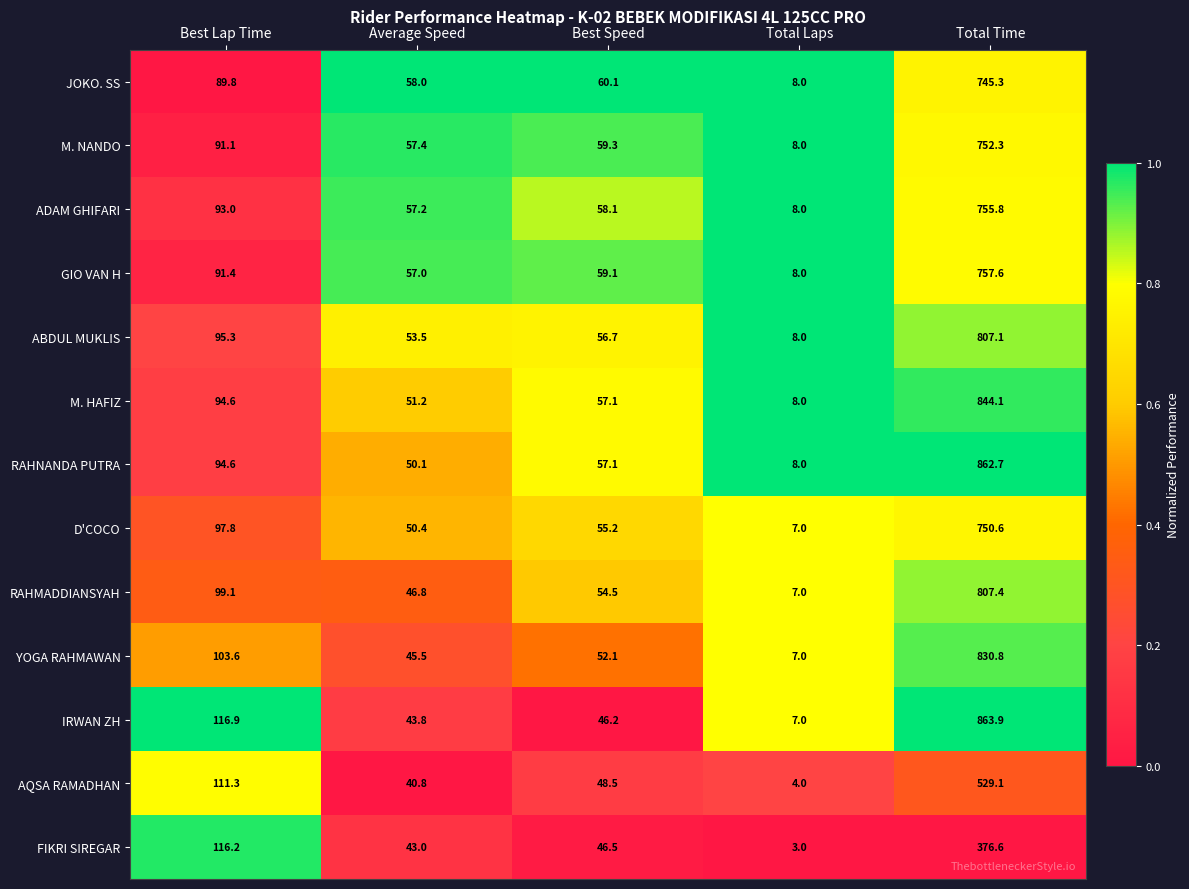

What is the total value across all series at Average Speed?

654.7